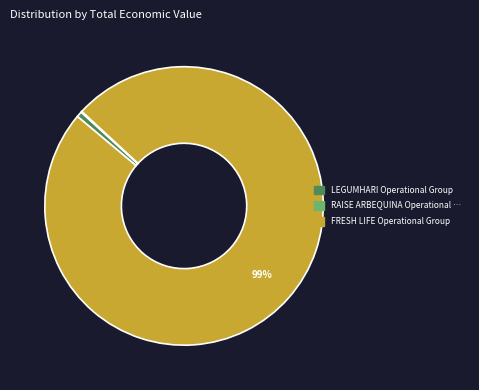

To the nearest percent, what is the average slice percentage?

33%